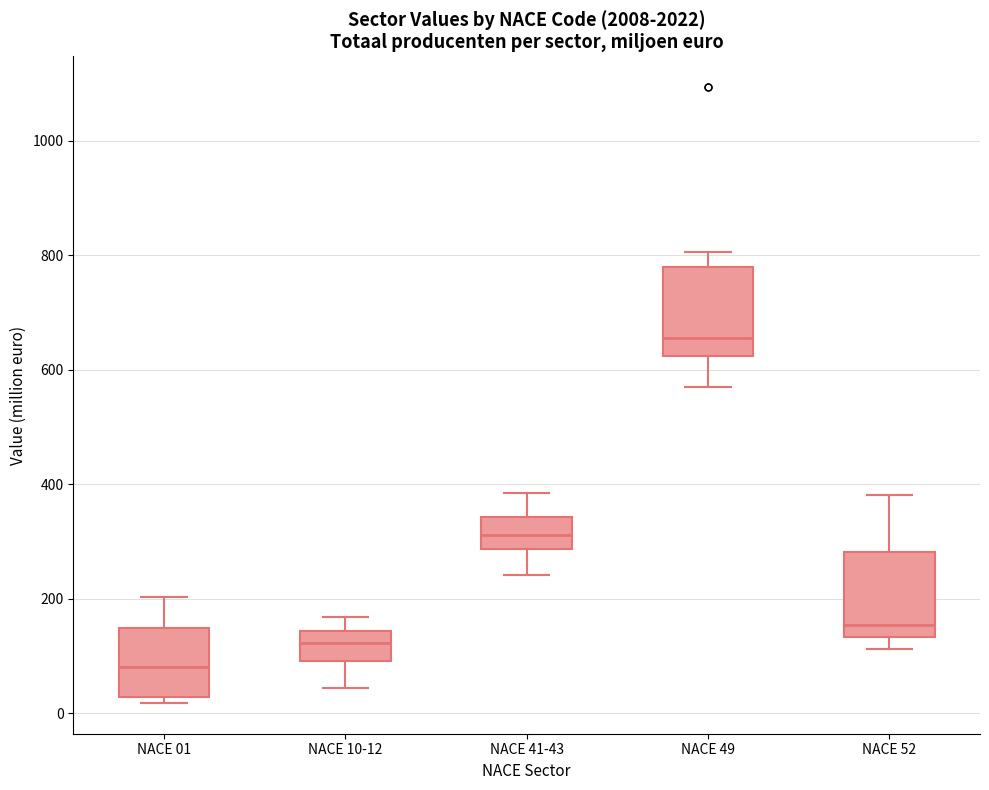

Reading left to right, transcribe this box plot: for each box, give where its median line is, the range the box spans, and where its two whiskers end, as read against the y-axis. The values are not printed on the chart, so give them approximately, as read against the axis.

NACE 01: median 80, box 20 to 140, whiskers 20 (just below the box's lower edge) to 200
NACE 10-12: median 120, box 100 to 140, whiskers 40 to 160
NACE 41-43: median 320, box 280 to 340, whiskers 240 to 380
NACE 49: median 660, box 620 to 780, whiskers 580 to 800
NACE 52: median 160, box 140 to 280, whiskers 120 to 380